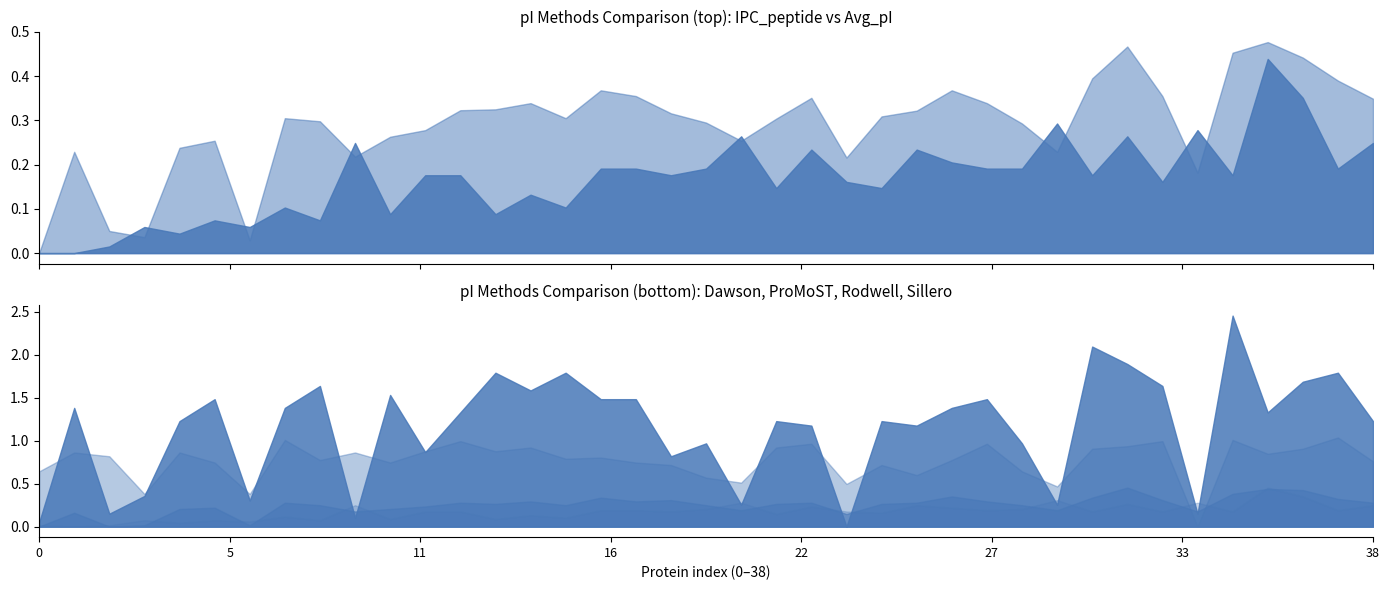

What is the difference between the second highest and minimum values in the Rodwell series?

0.6